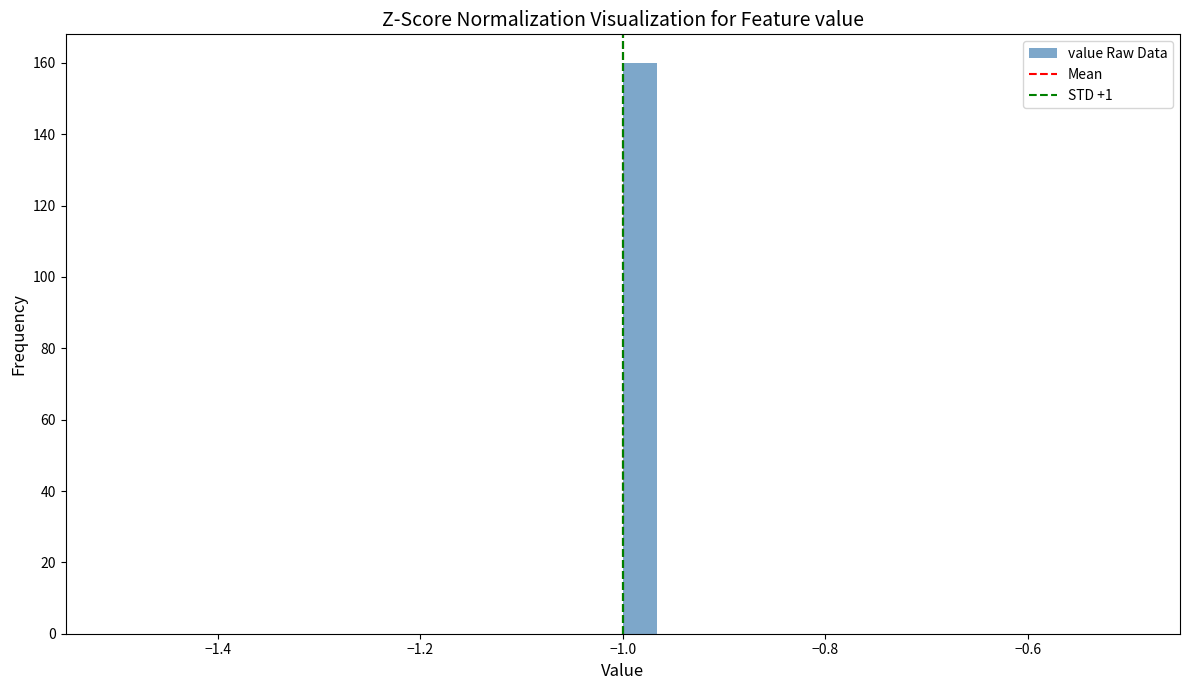

Read against the x-axis, roughly where is the centre of the tallest bar?

-0.98